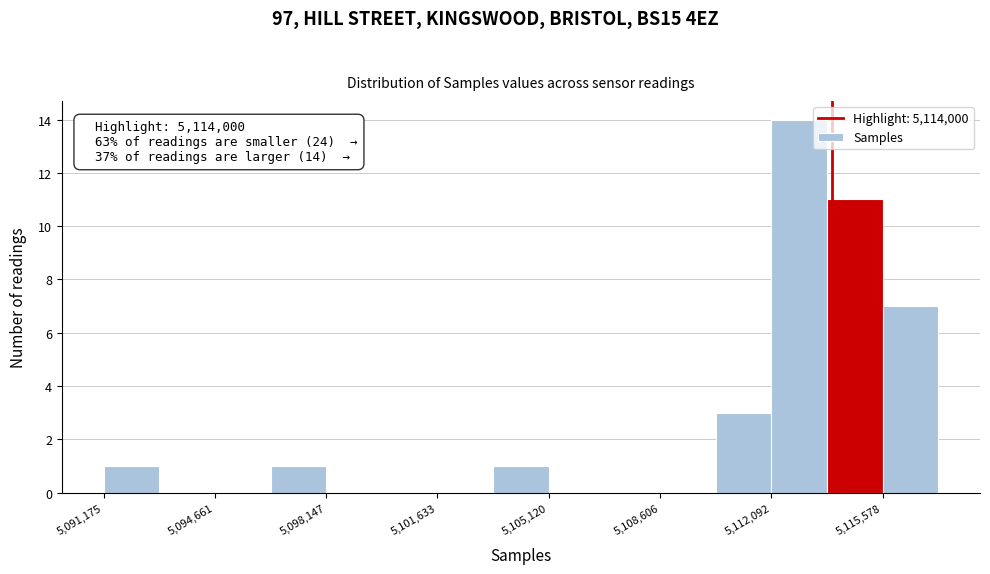

Read against the x-axis, roughly where is the centre of the tallest bar?

5113000